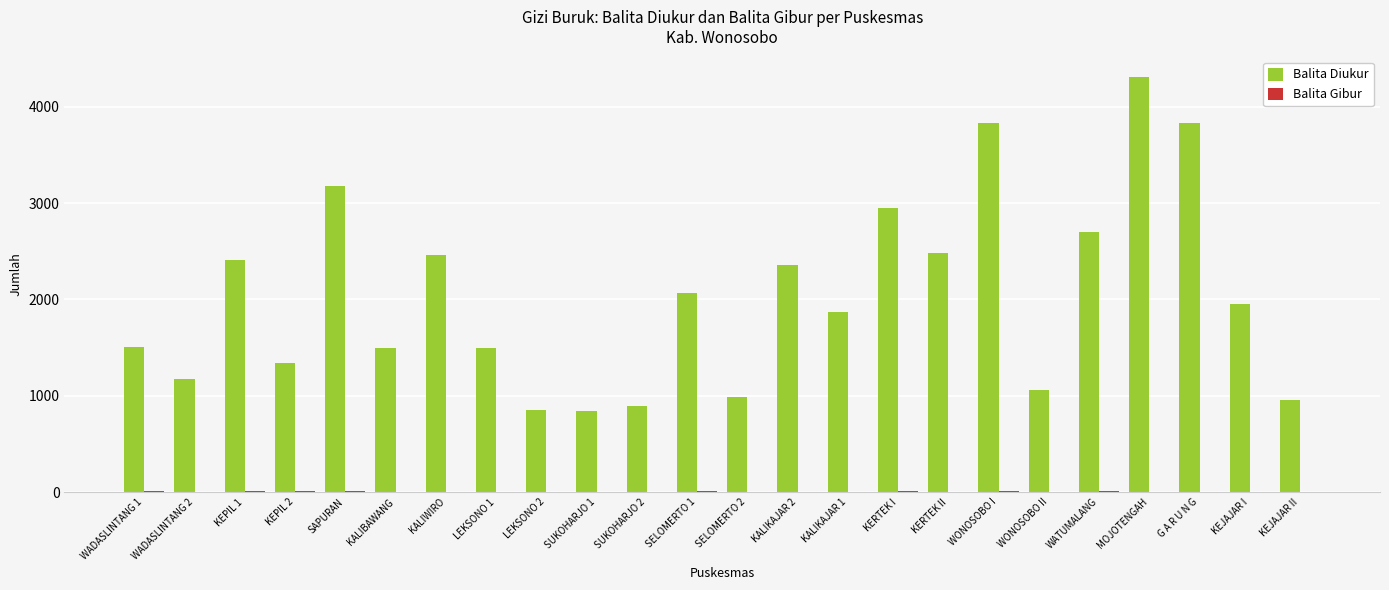

At which category is the sum across all series the highest?

MOJOTENGAH